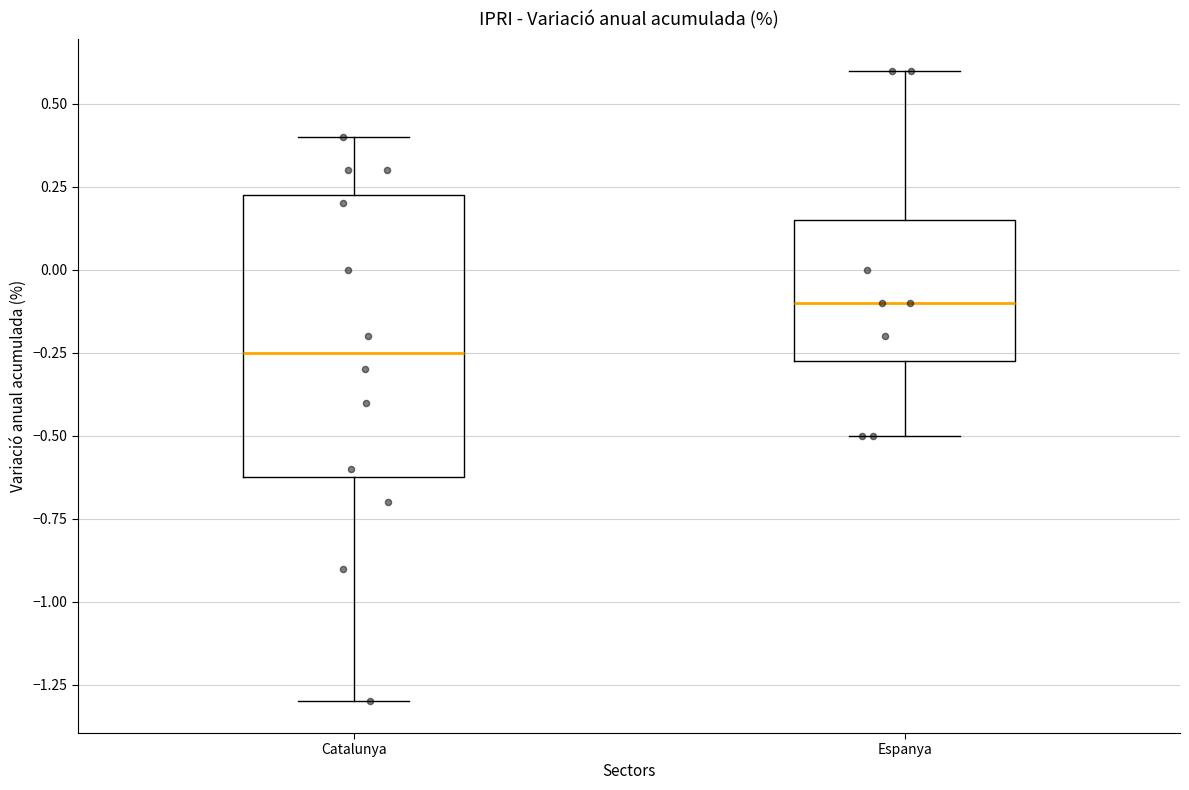

Which box is the tallest, from its lower edge to its upper edge?

Catalunya